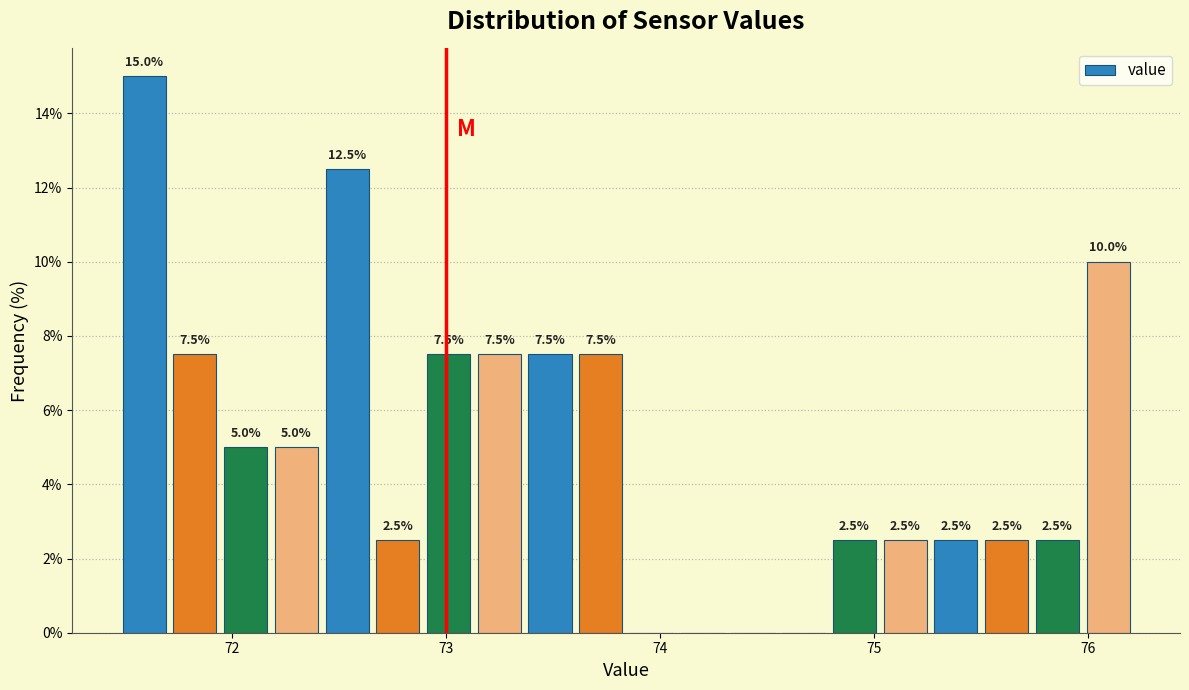

Around what value on the x-axis is the tallest bar? Give the approximate position of its centre, as read against the axis.

71.6